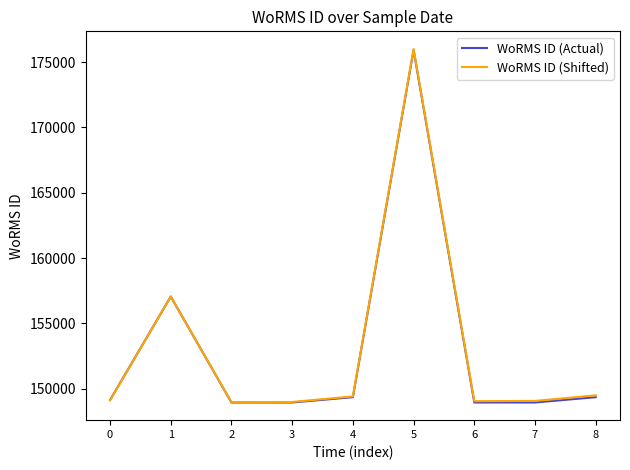

Which series changed the most between 1 and 7?

WoRMS ID (Actual)